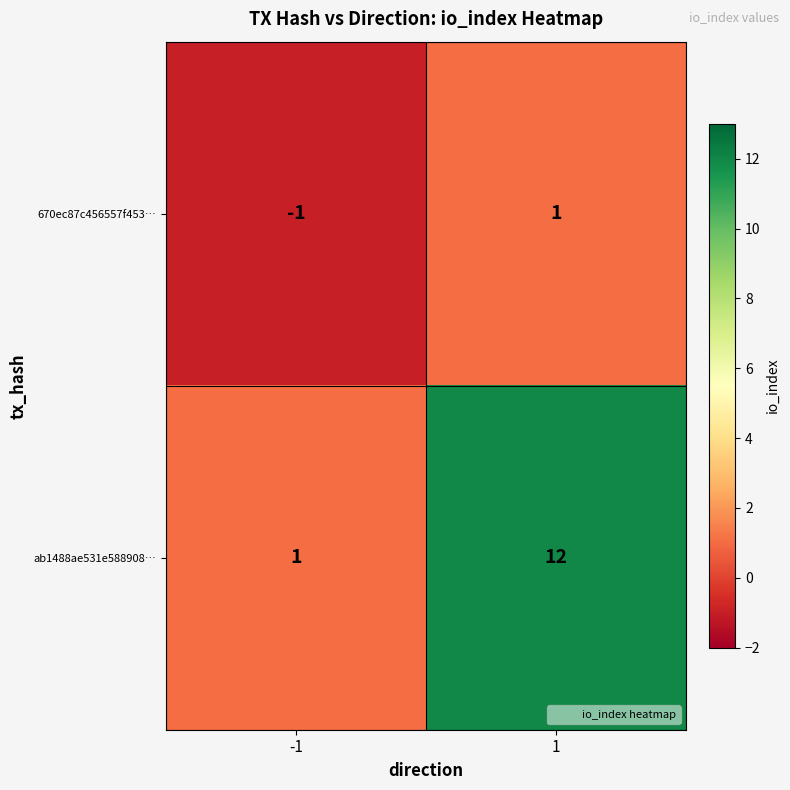

What is the total value across all series at 1?

13